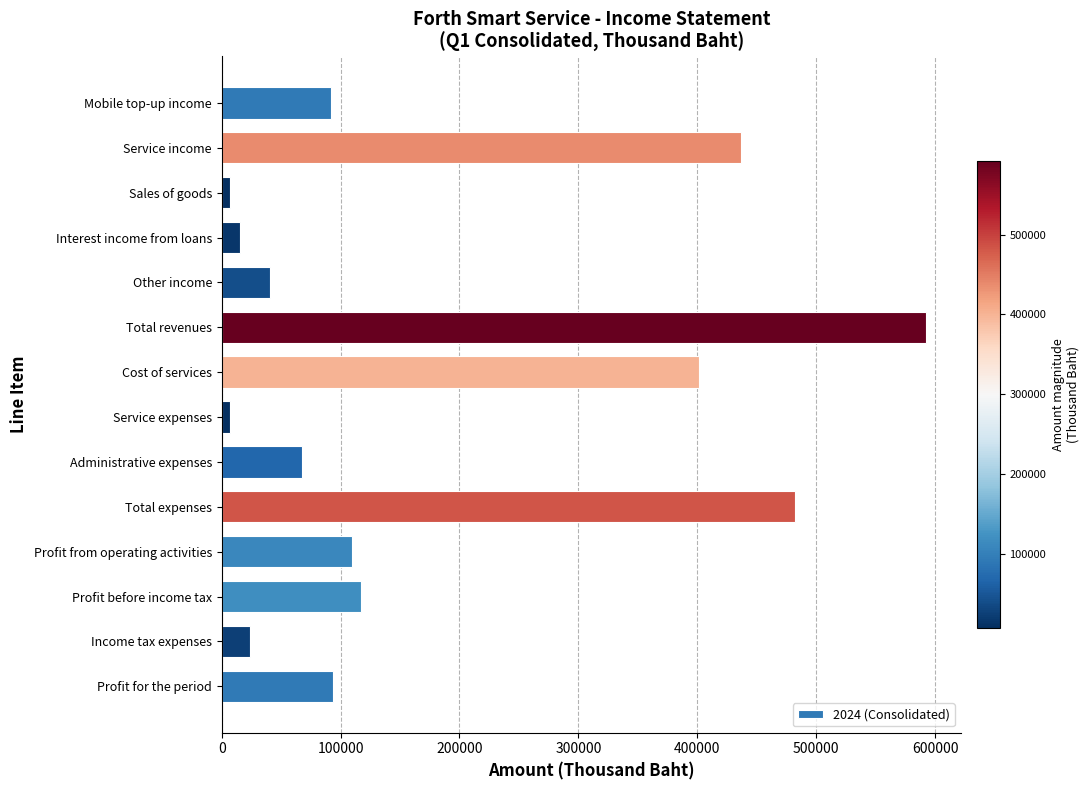

What is the label of the 13th bar from the bottom?

Service income